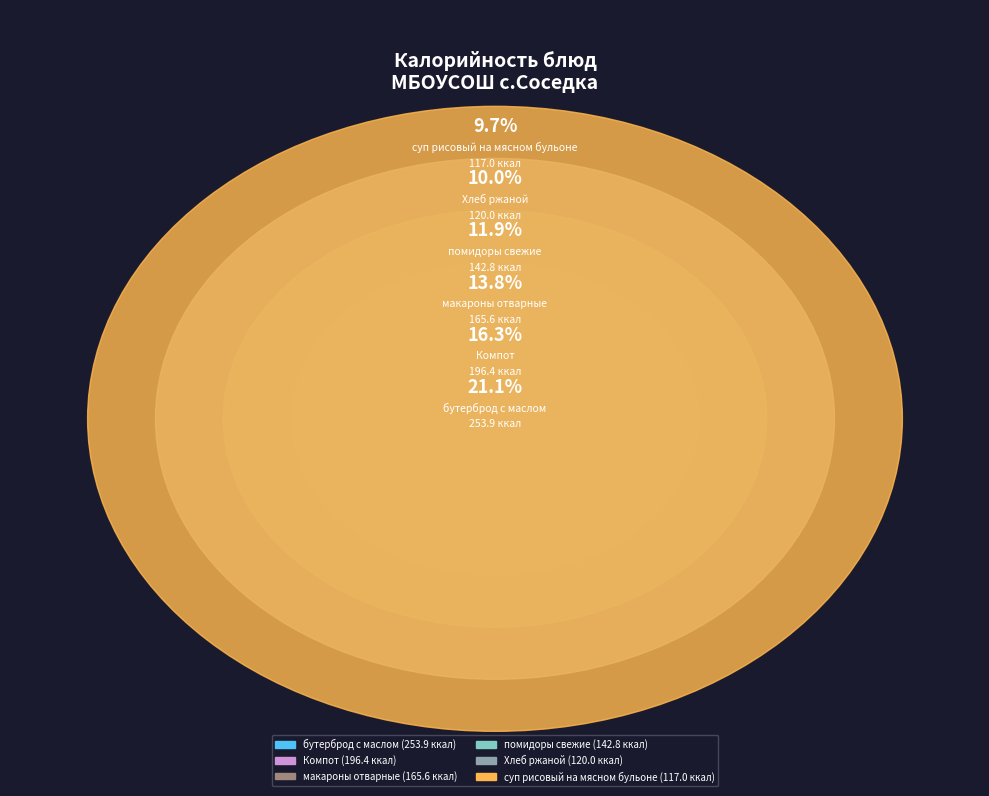

Is there any slice that represents more than half of the pie?

No